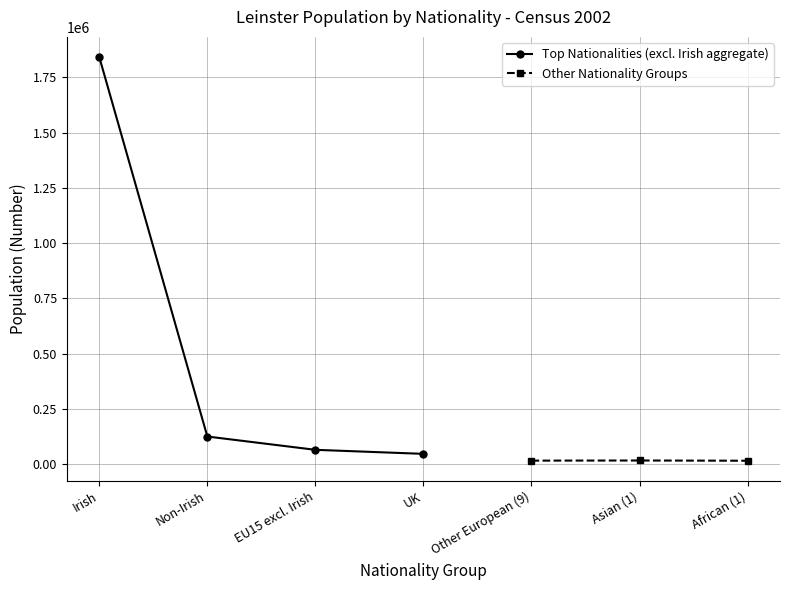

True or false: Non-Irish and Other European intersect in this chart.

False